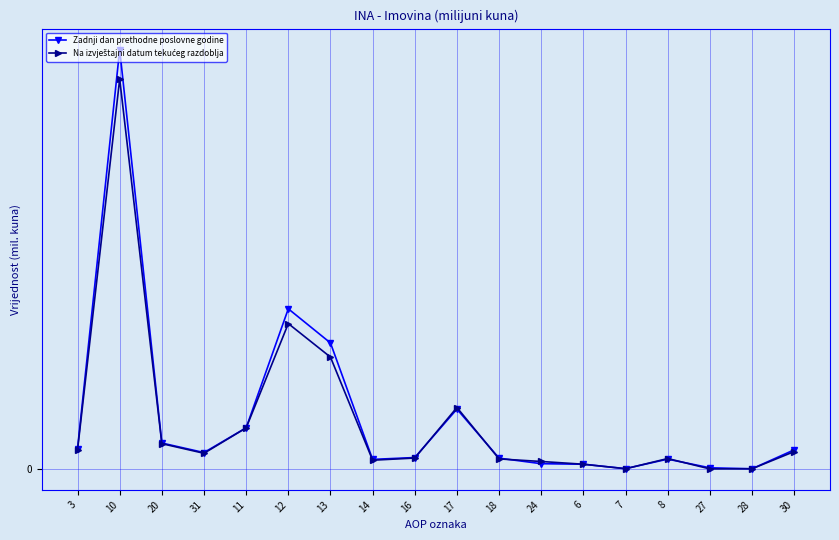

True or false: Zadnji dan prethodne poslovne godine and Na izvještajni datum tekućeg razdoblja intersect in this chart.

True